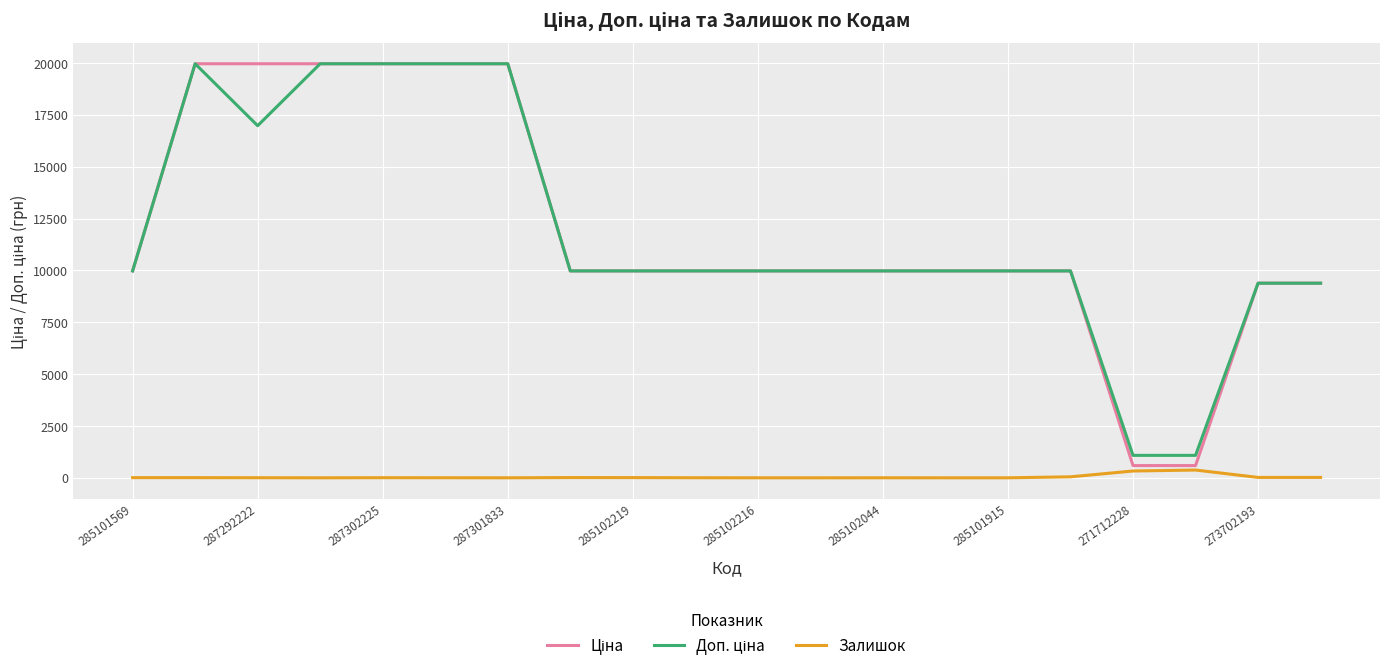

Does the chart have visible grid lines?

Yes